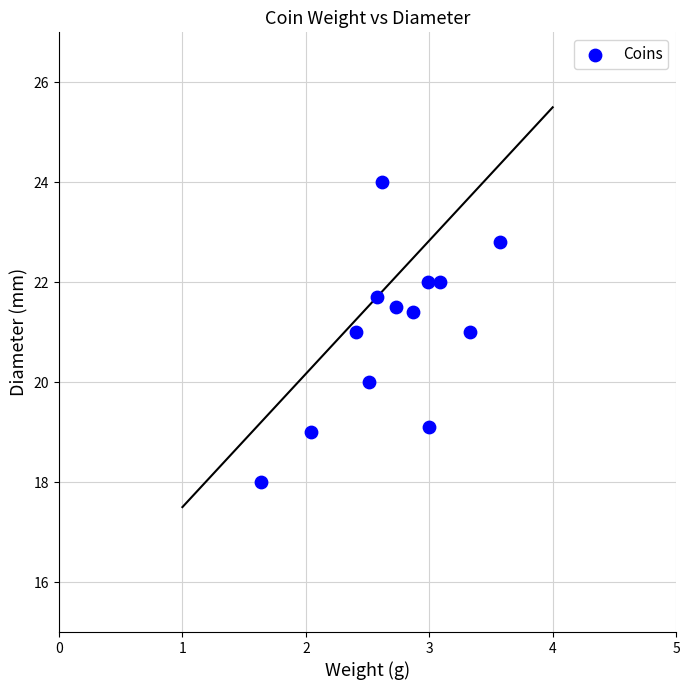

What is the range of Y values (max minus min)?

6.0